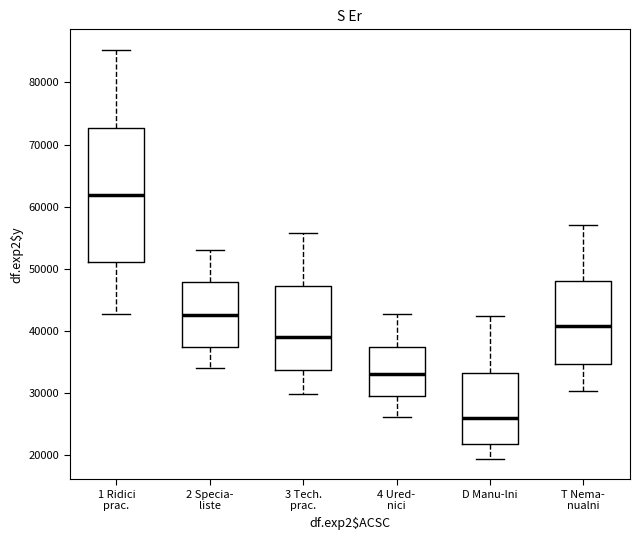

Comparing the boxes themselves (not the whiskers), which one is the tallest?

1 Ridici prac.